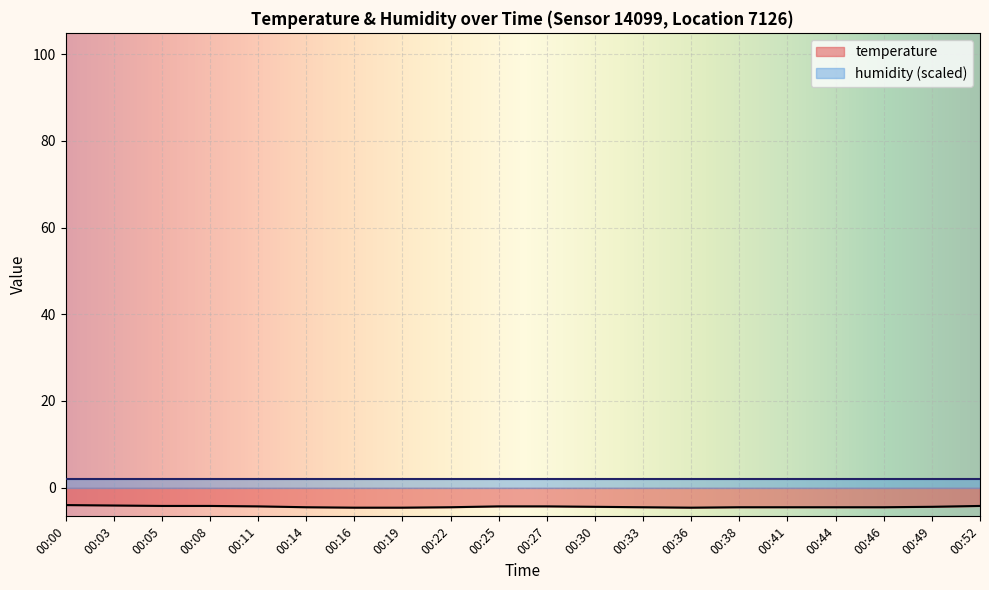

What is the value of the 6th point from the left?

-4.5